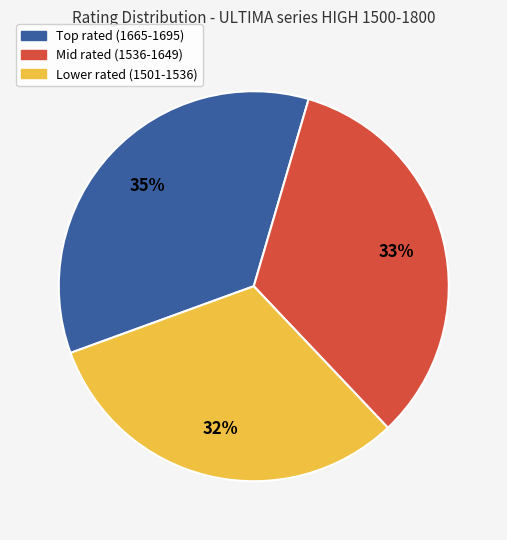

Is there a majority slice in this chart?

No